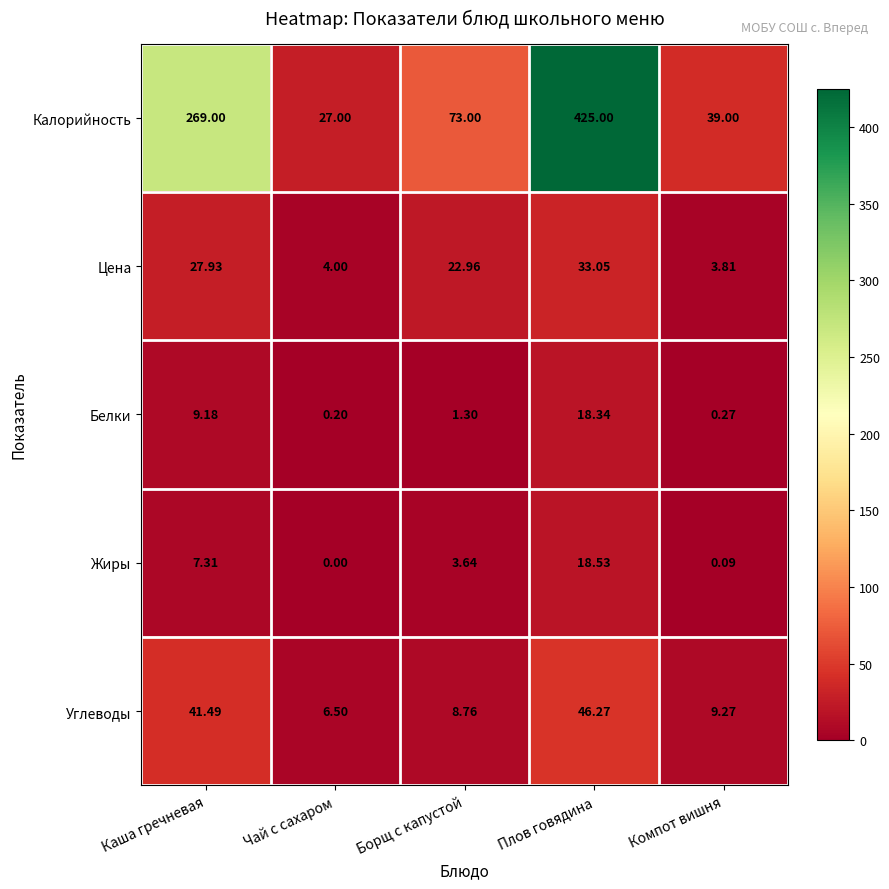

At which label is Калорийность closest to 226?

Каша гречневая